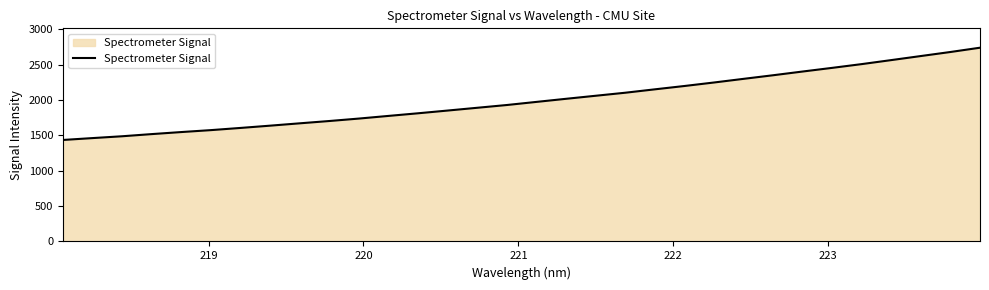

What is the greatest value displayed?

2741.6